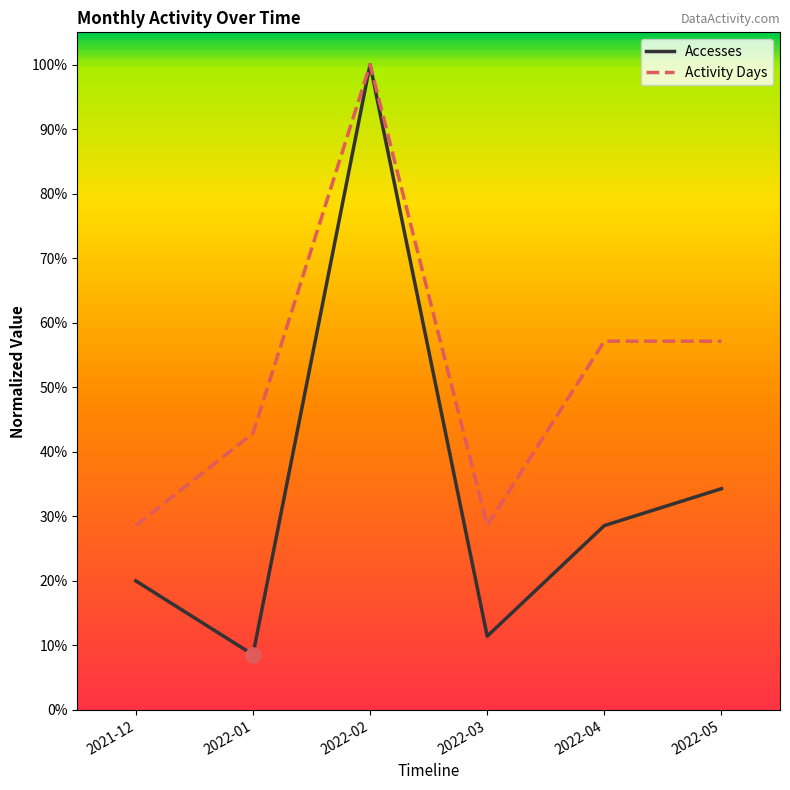

What is the total value across all series at 2022-04?

85.7